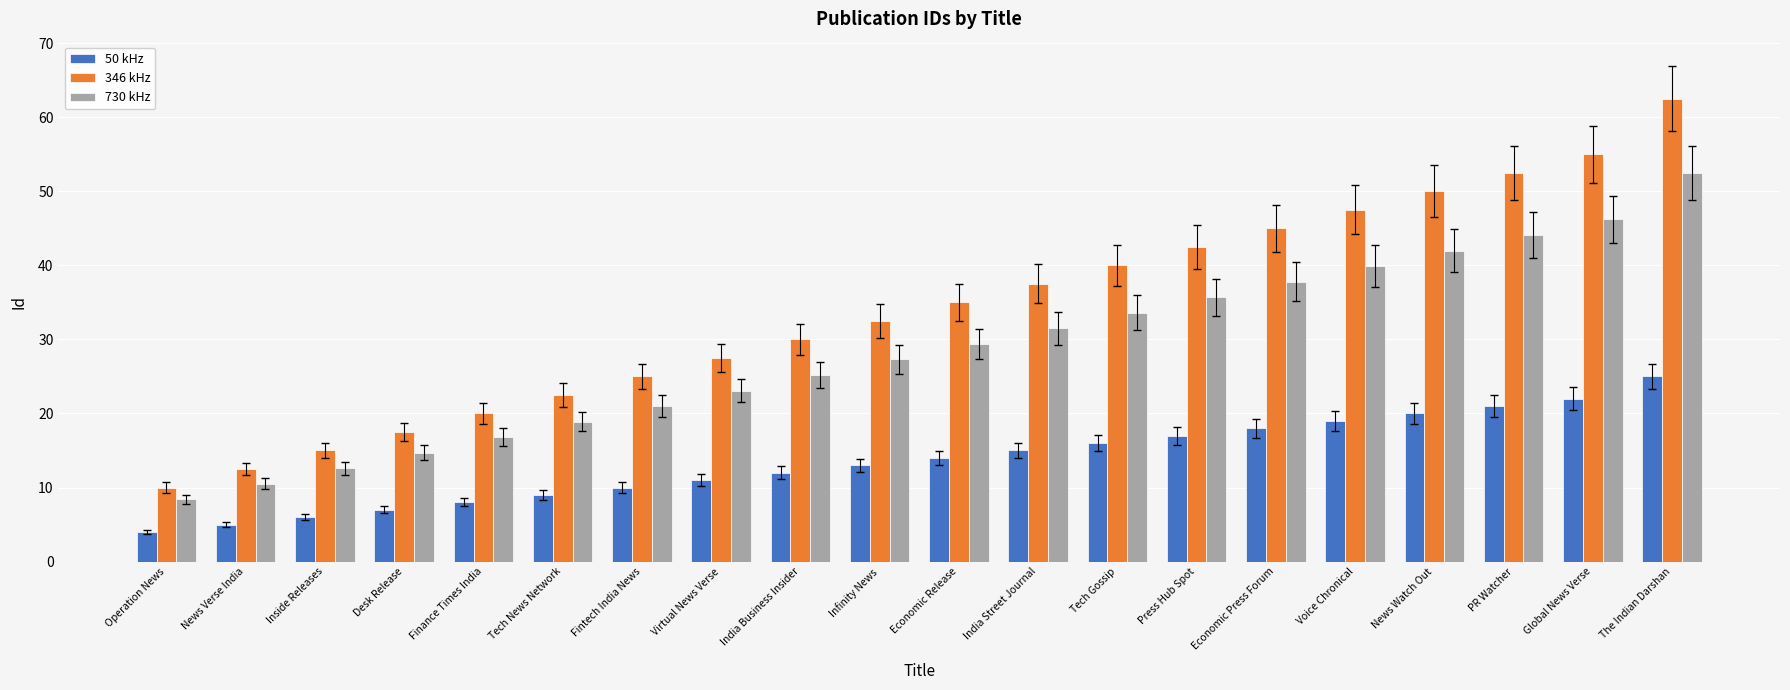

What is the difference between the maximum and second lowest values in the 730 kHz series?

42.0